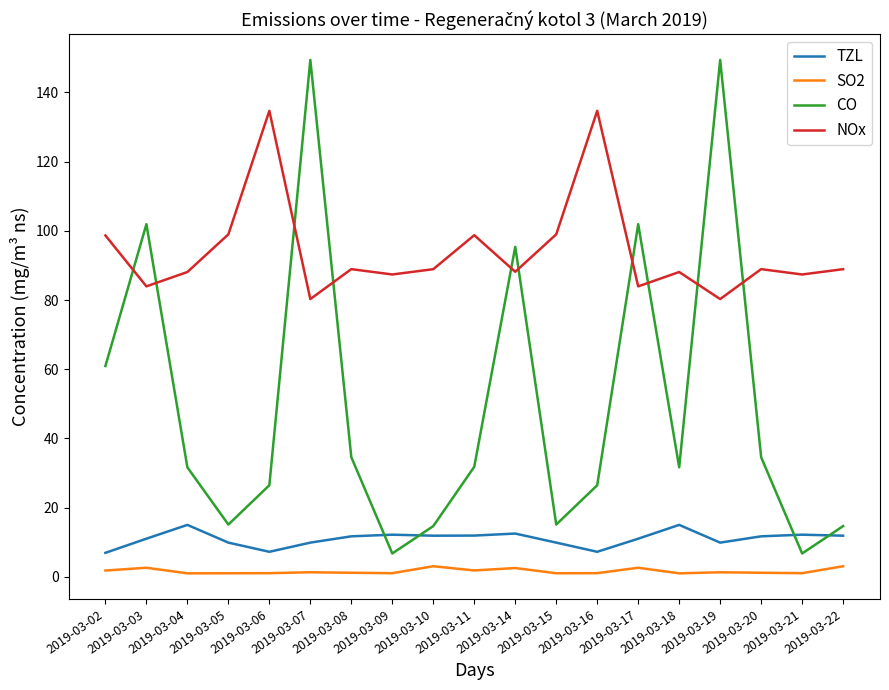

Is it true that SO2 equals 1.1 at 2019-03-09?

True